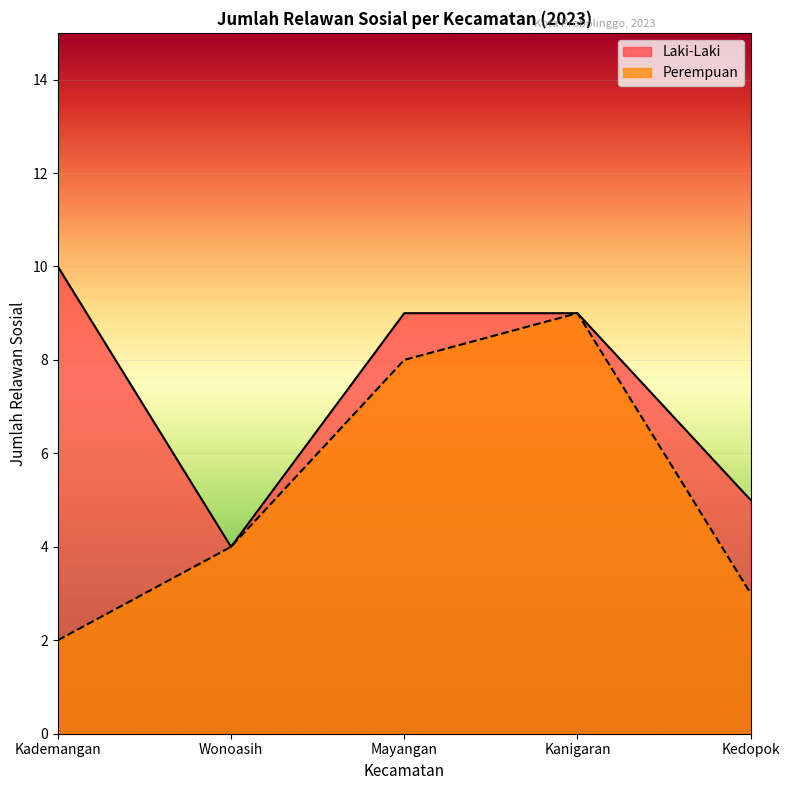

True or false: Perempuan has a value of 1 at Wonoasih.

False